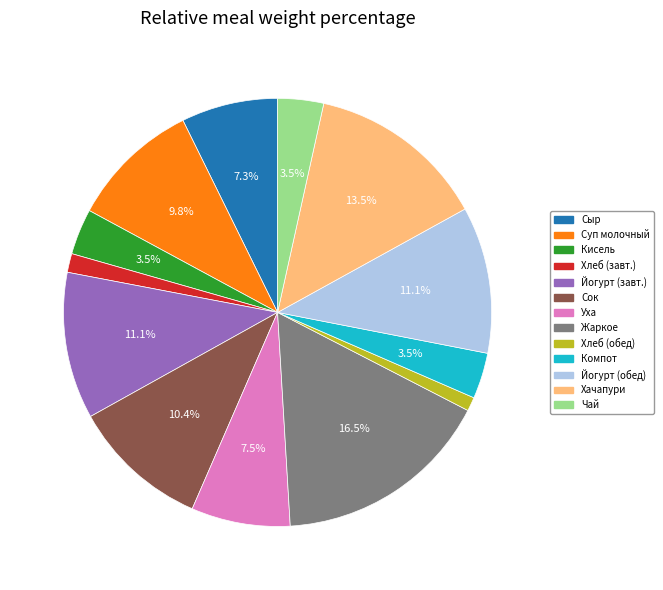

Is there a majority slice in this chart?

No